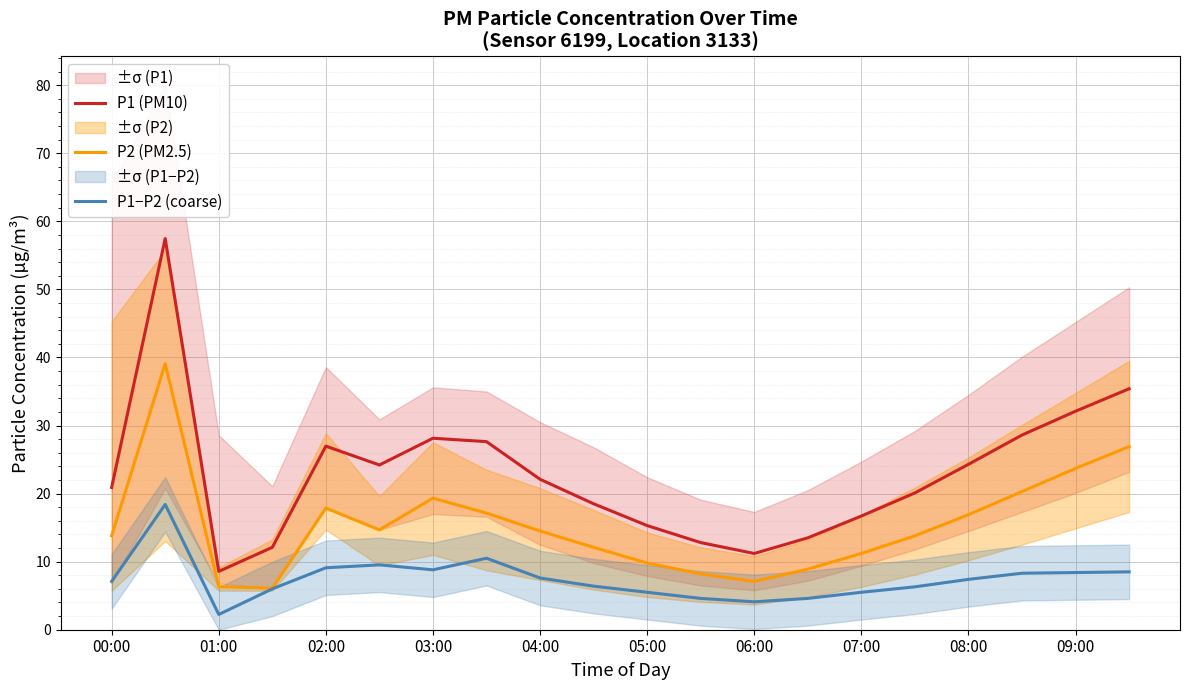

What is the highest value of the P2 (PM2.5) series?

39.1